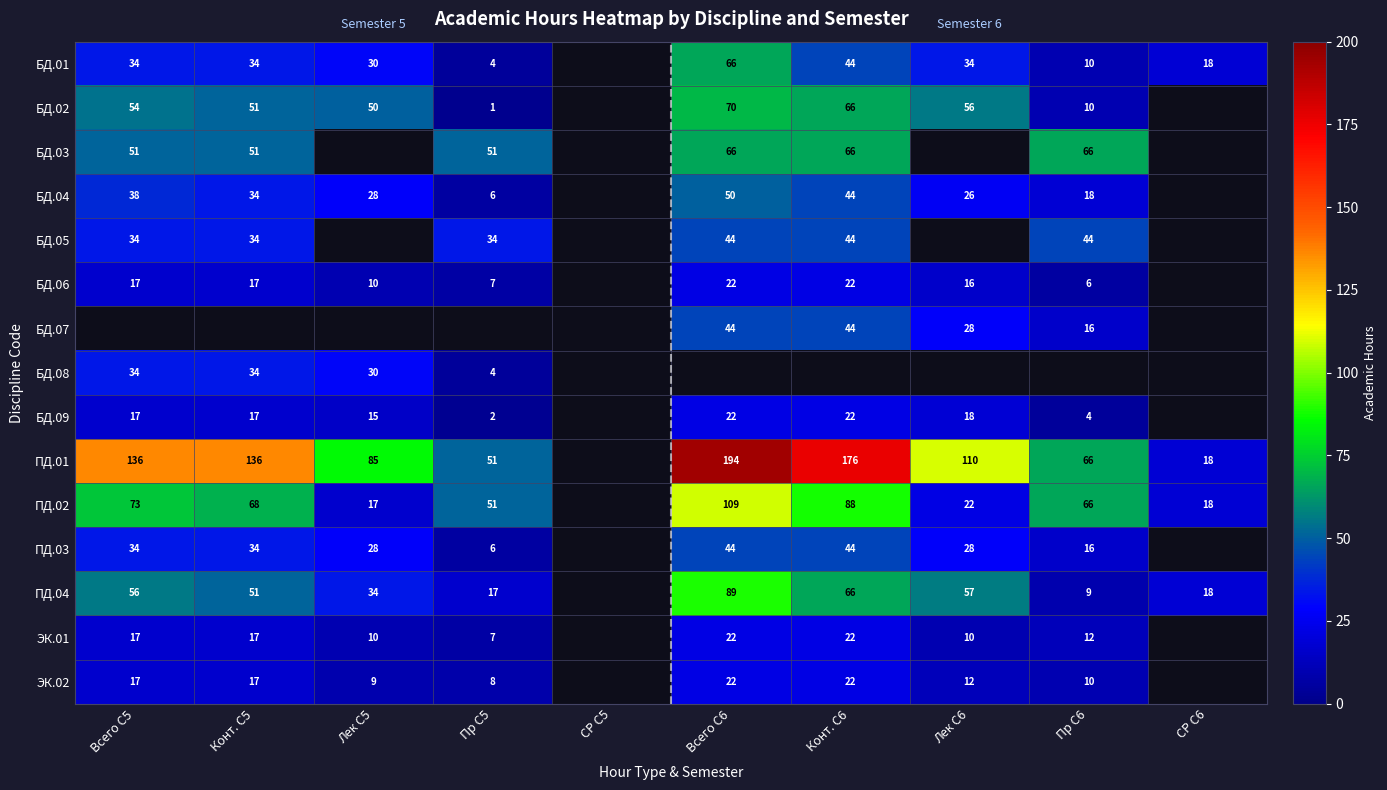

The ПД.01 series shows 196 at Всего С5. True or false?

False